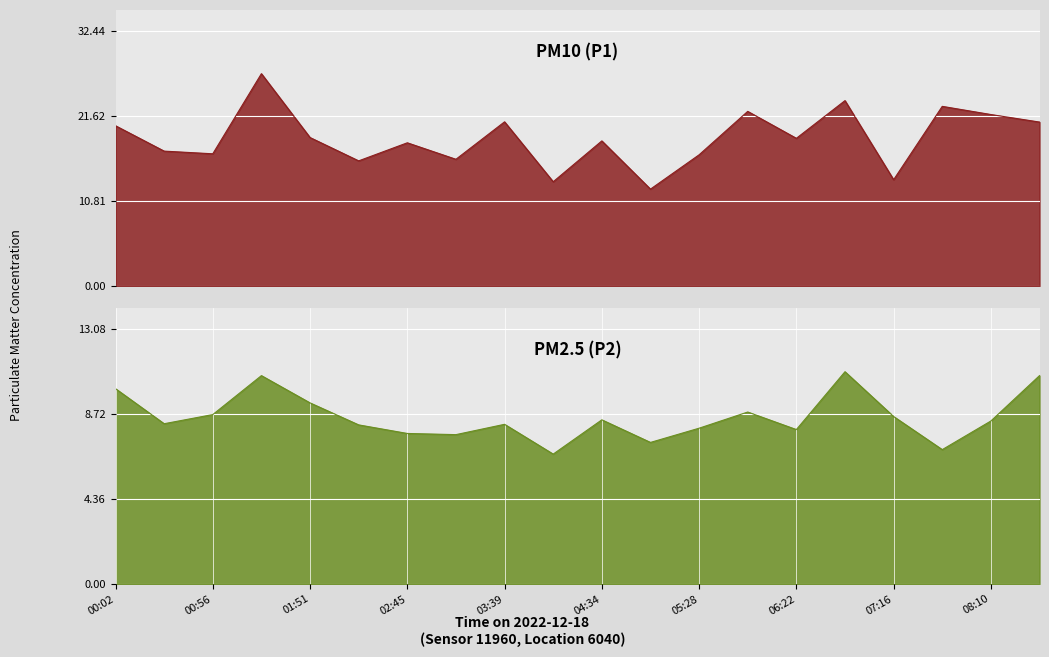

What is the difference between the highest and lowest values at 00:02?

10.4